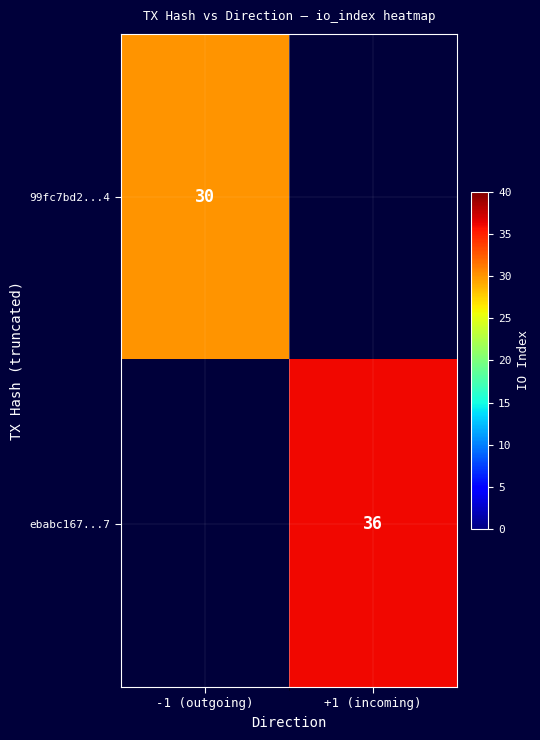

The value of 99fc7bd2...4 at -1 (outgoing) is 30. True or false?

True